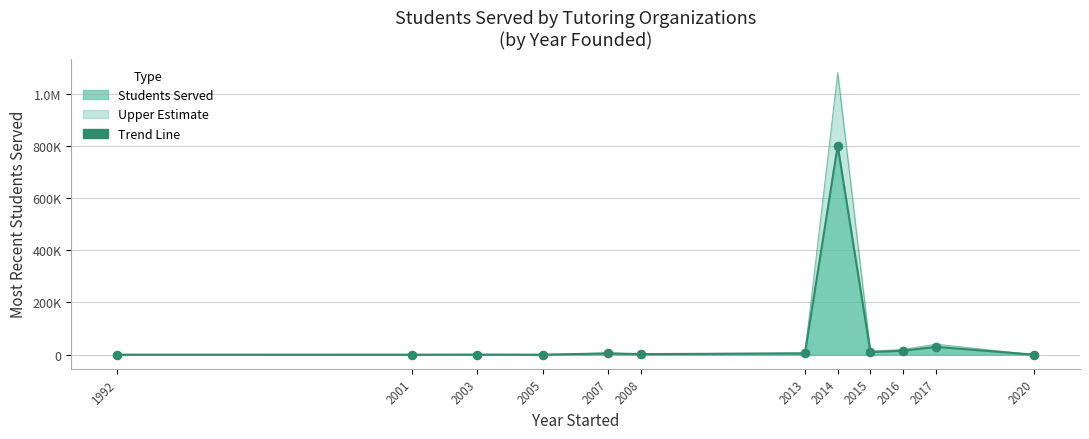

Is the value of Upper Estimate at 2017 greater than the value of Trend Line at 2013?

Yes